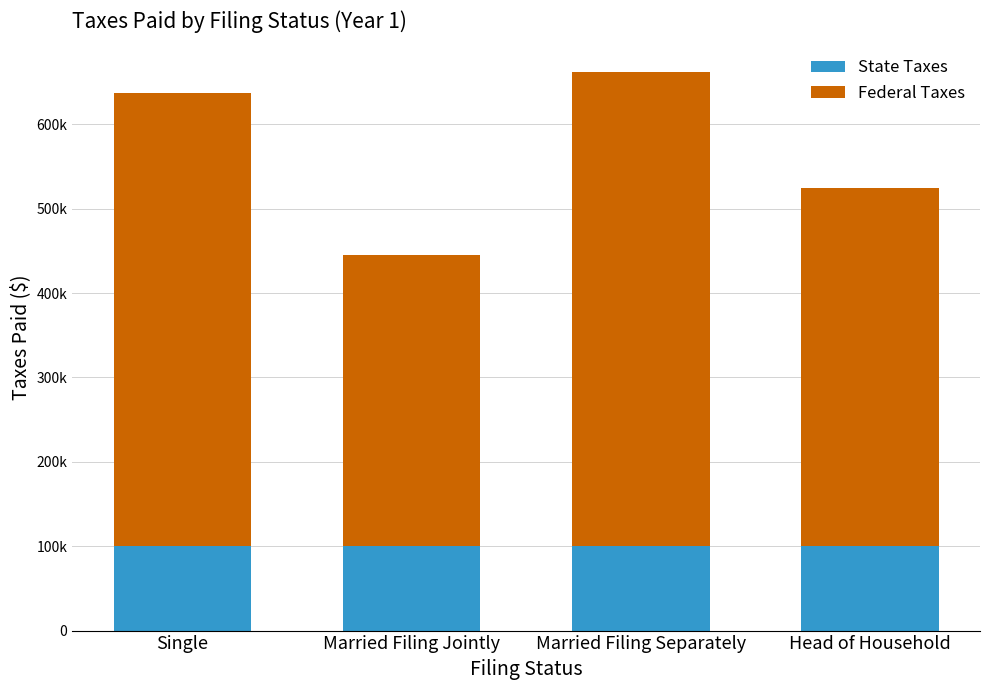

What position from the right is Married Filing Separately?

2